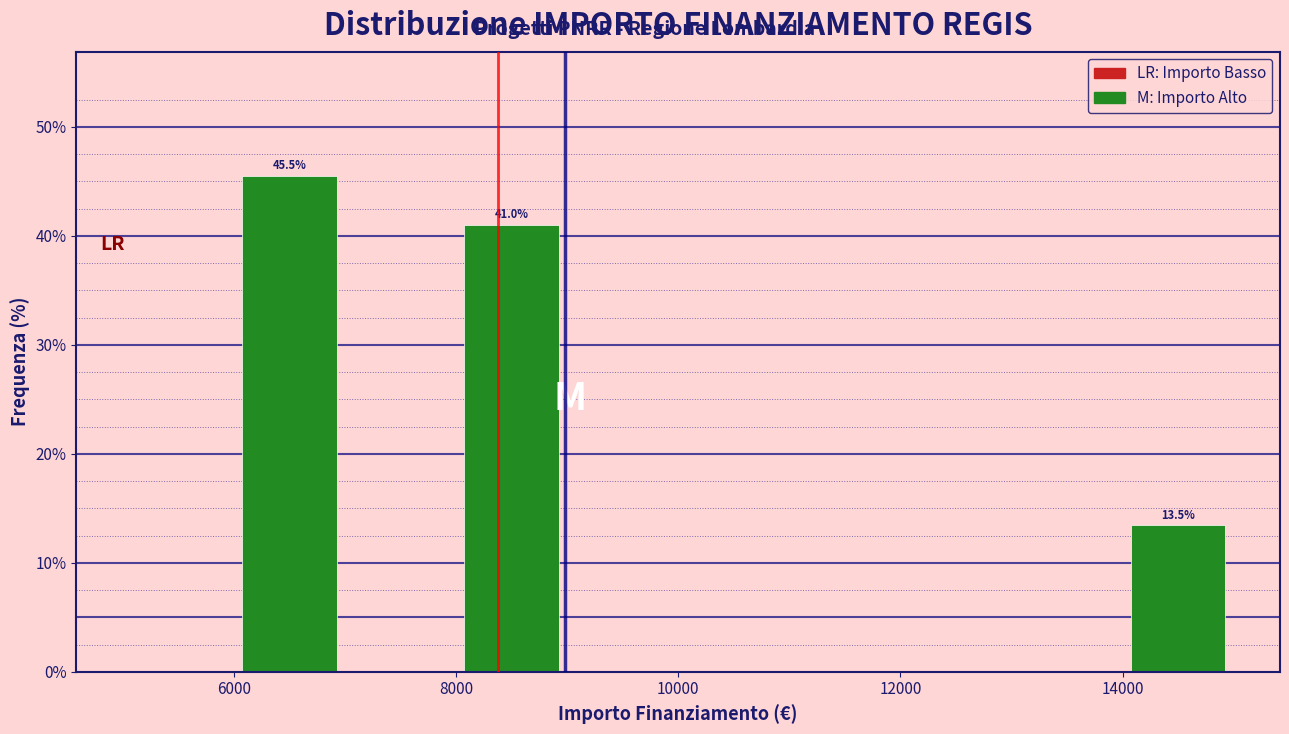

Which range on the x-axis has the tallest bar?

6000 to 7000